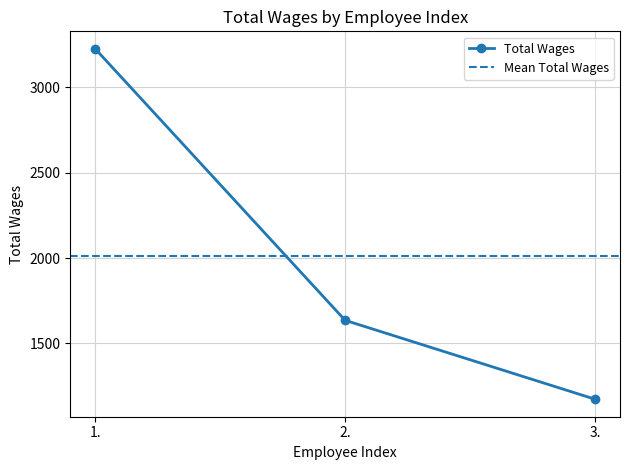

What is the difference between the maximum and second lowest values?

1590